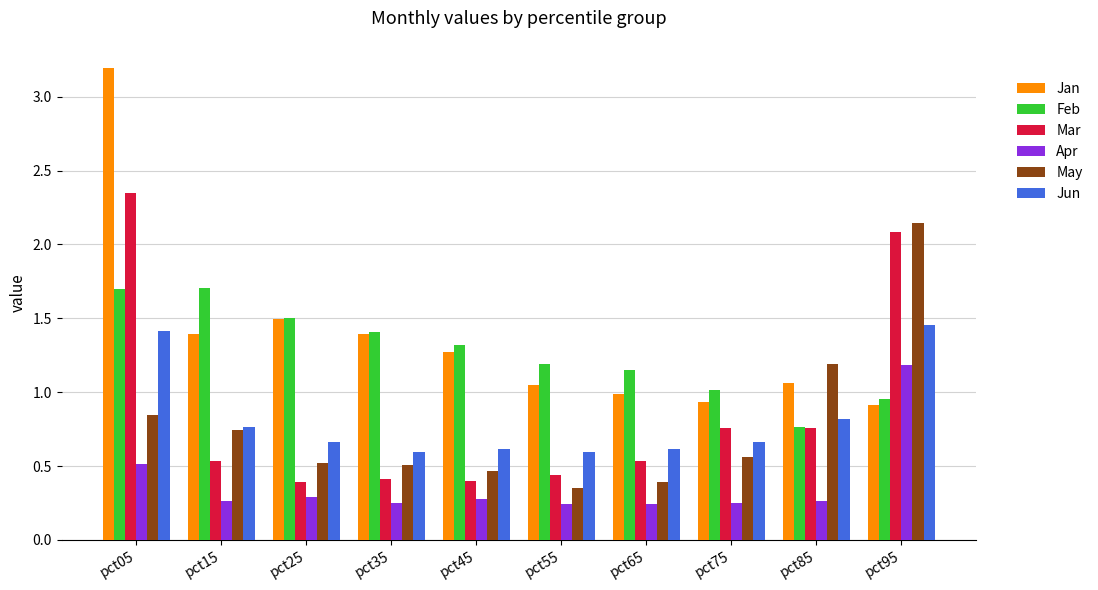

Rank the series by their maximum value, from highest to lowest.

Jan, Mar, May, Feb, Jun, Apr